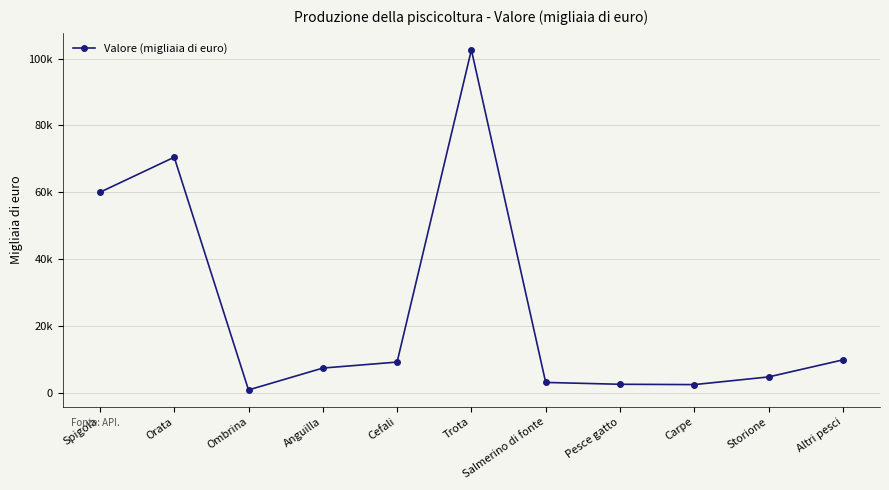

The value at Pesce gatto is 3972. True or false?

False